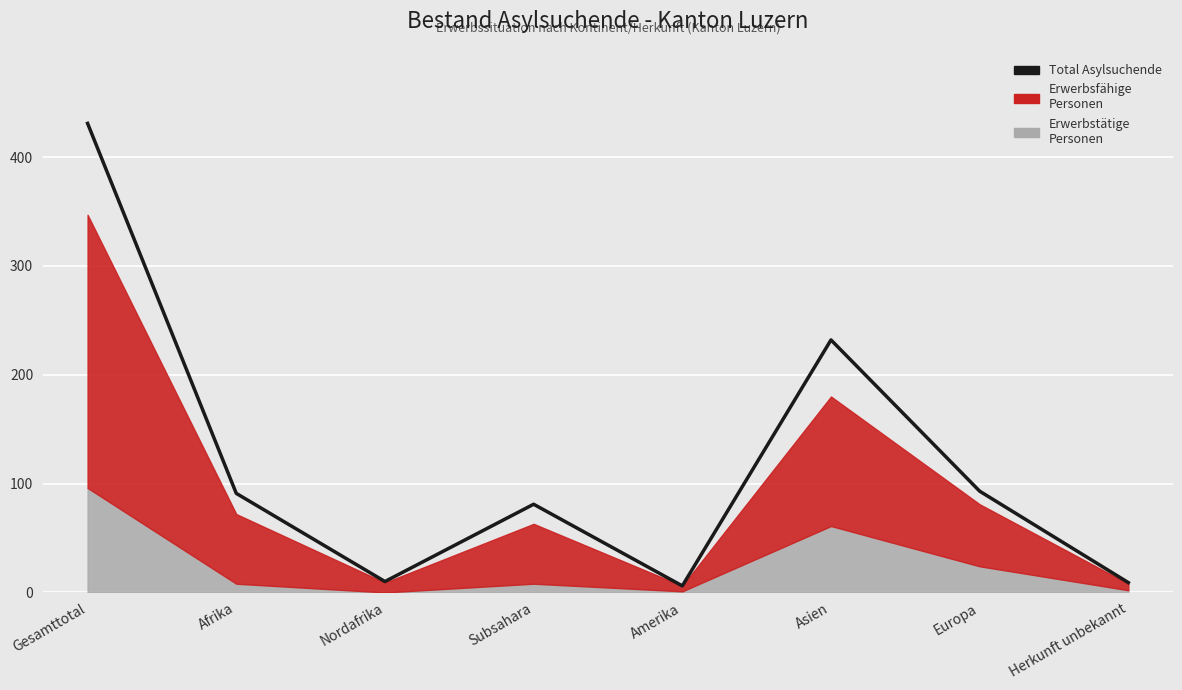

What is the label of the 2nd point from the left?

Afrika